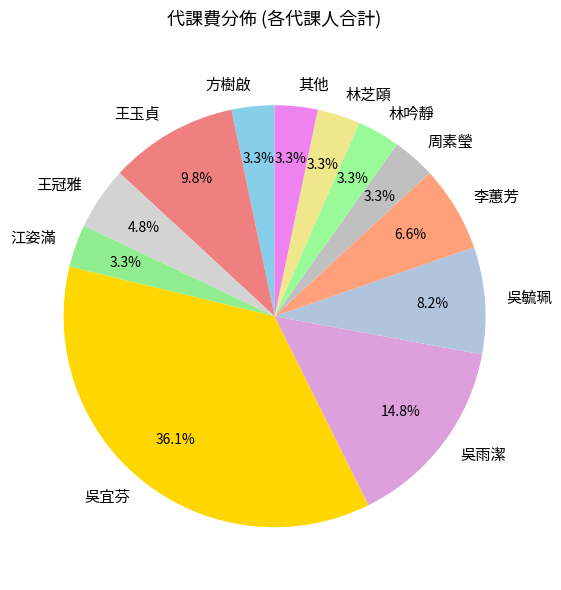

What is the ratio of the value at 江姿滿 to the value at 李蕙芳?

0.5